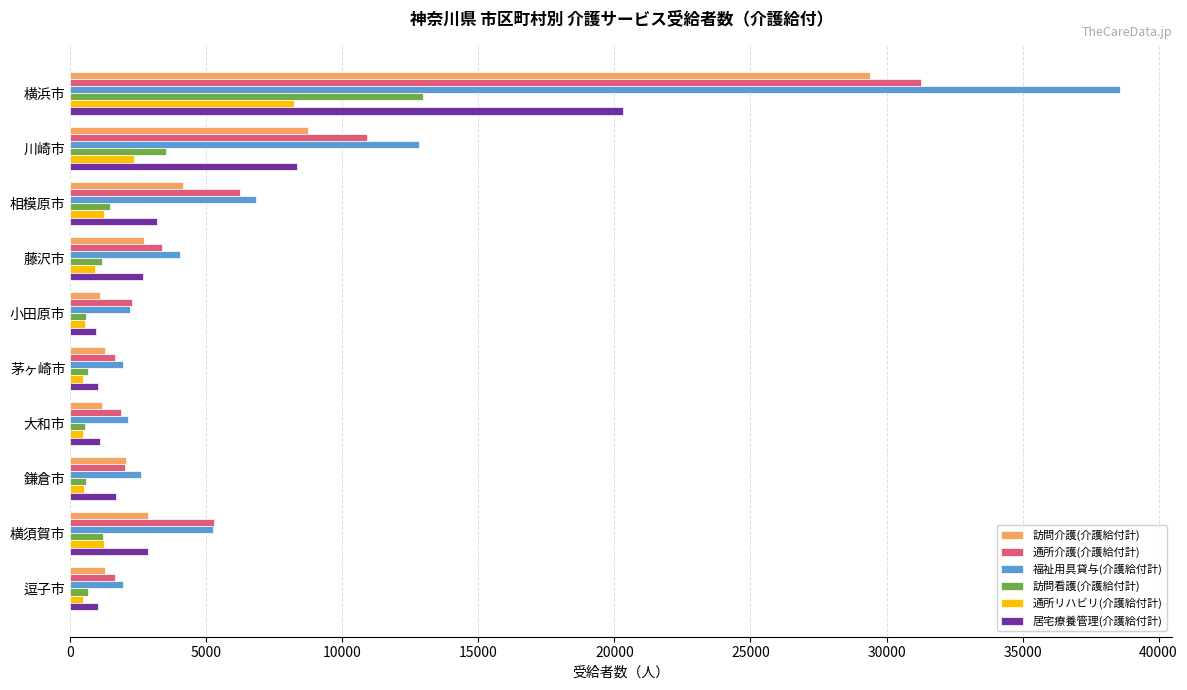

Count the number of categories in the chart.

10